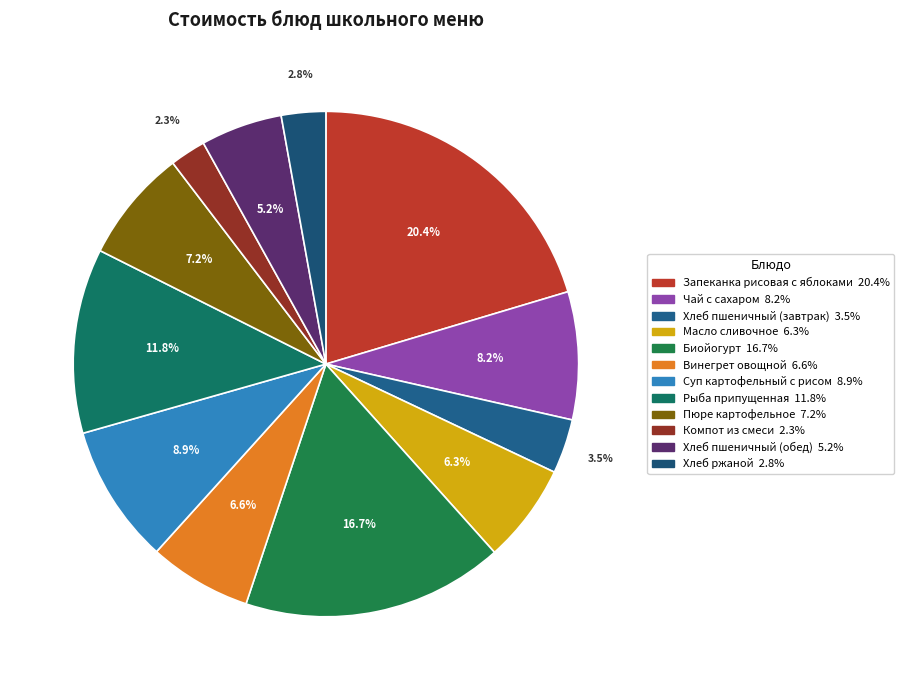

The Запеканка рисовая с яблоками slice represents 14% of the pie. True or false?

False